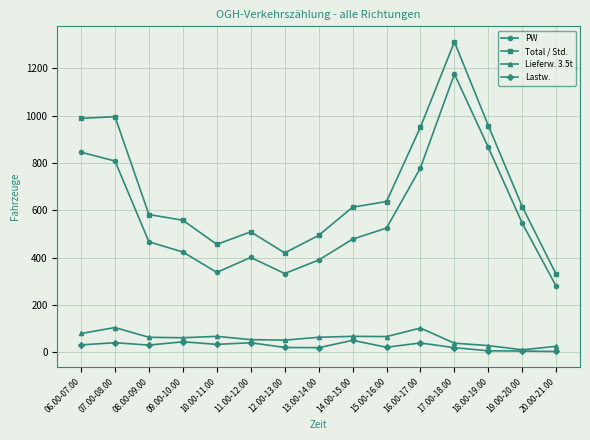

Between 06.00-07.00 and 08.00-09.00, which series saw the biggest shift?

Total / Std.